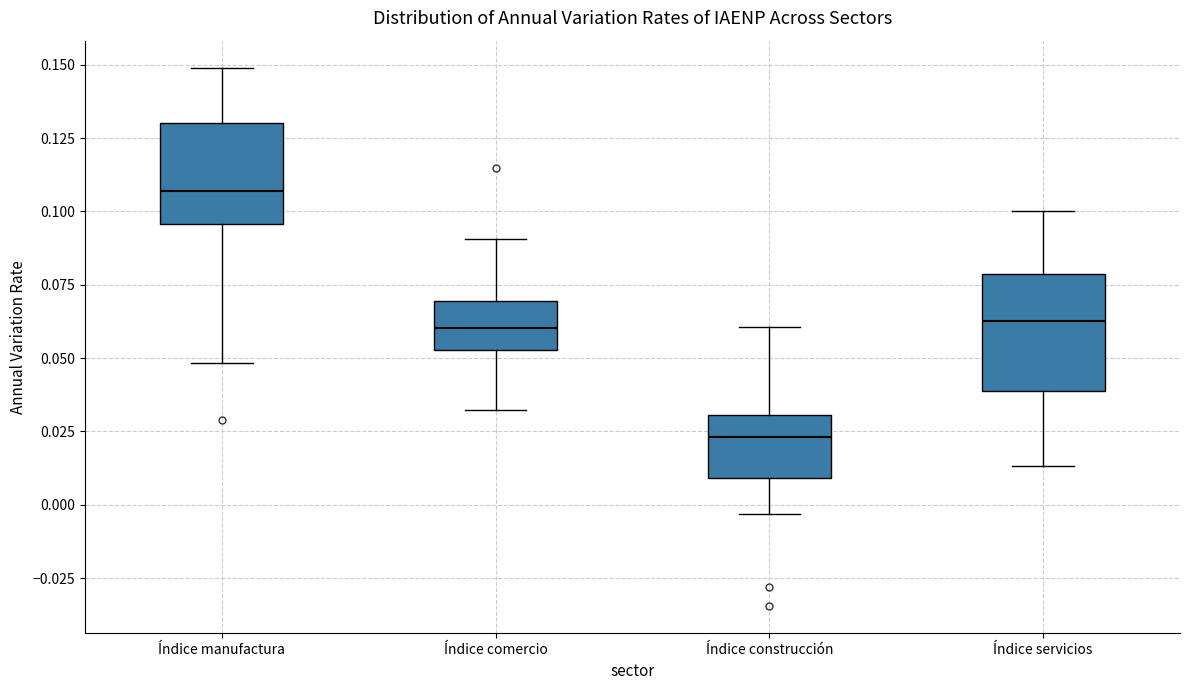

Which box is the tallest, from its lower edge to its upper edge?

Índice servicios